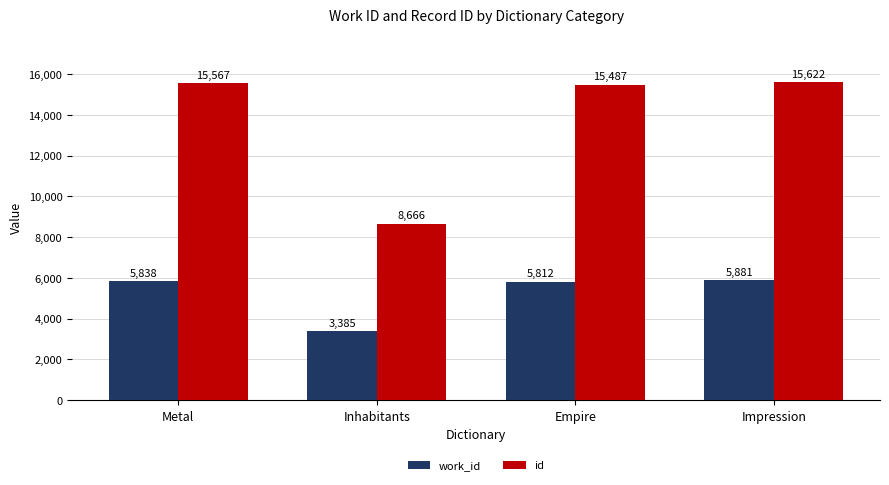

What is the greatest value displayed?

15622